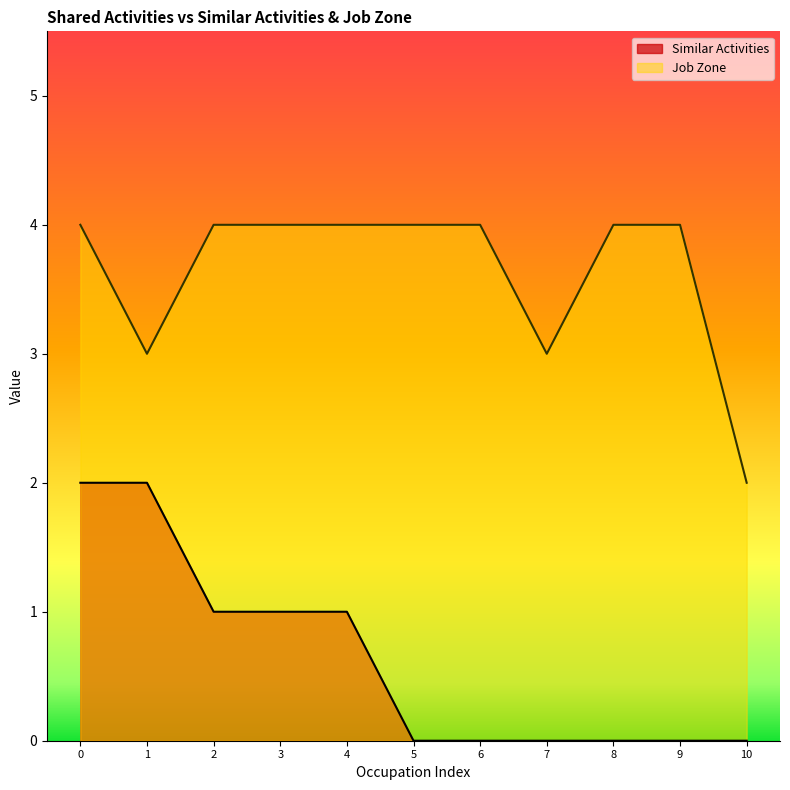

List the series in order of their peak value, highest first.

Job Zone, Similar Activities